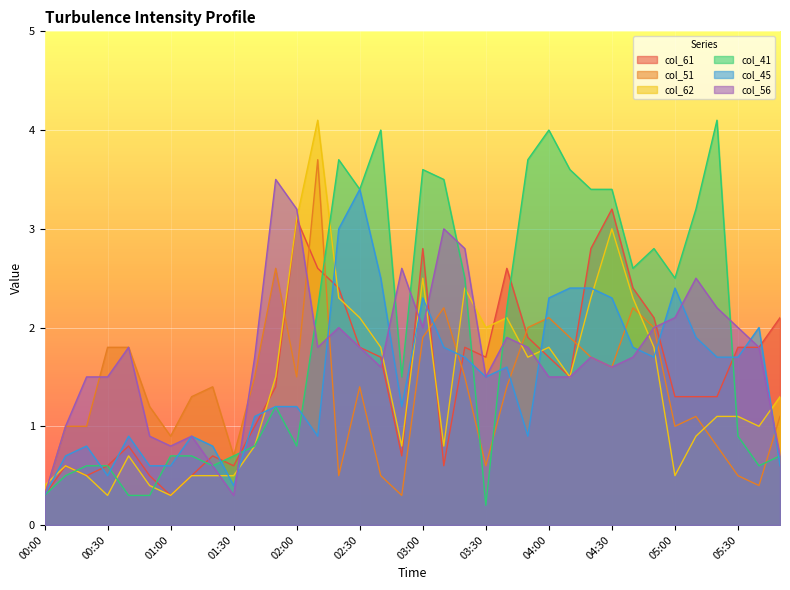

How many lines are shown in the chart?

6